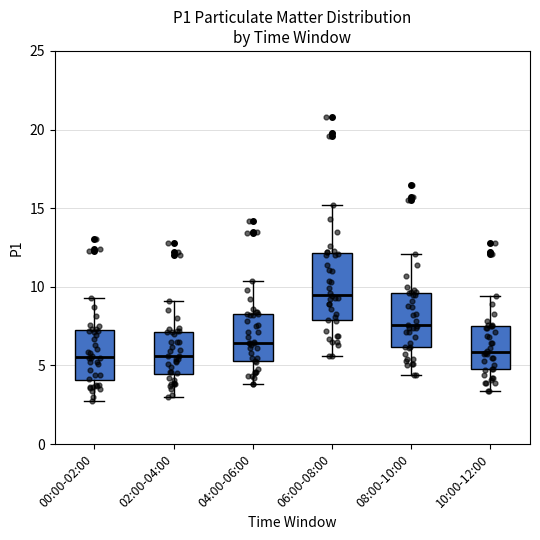

Reading left to right, transcribe this box plot: for each box, give where its median line is, the range the box spans, and where its two whiskers end, as read against the y-axis. The values are not printed on the chart, so give them approximately, as read against the axis.

00:00-02:00: median 5.5, box 4.0 to 7.0, whiskers 3.0 to 9.5
02:00-04:00: median 5.5, box 4.5 to 7.0, whiskers 3.0 to 9.0
04:00-06:00: median 6.5, box 5.5 to 8.5, whiskers 4.0 to 10.5
06:00-08:00: median 9.5, box 8.0 to 12.0, whiskers 5.5 to 15.0
08:00-10:00: median 7.5, box 6.0 to 9.5, whiskers 4.5 to 12.0
10:00-12:00: median 6.0, box 5.0 to 7.5, whiskers 3.5 to 9.5